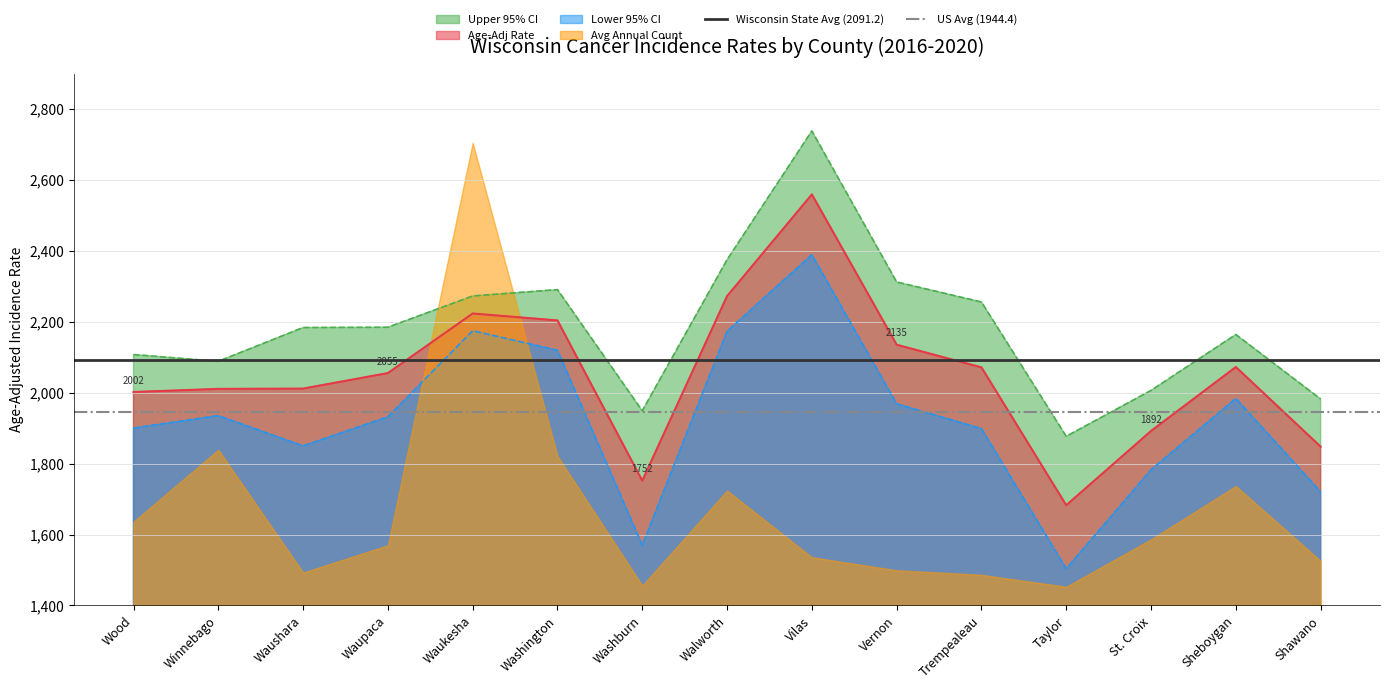

What is the label of the 1st point from the left?

Wood